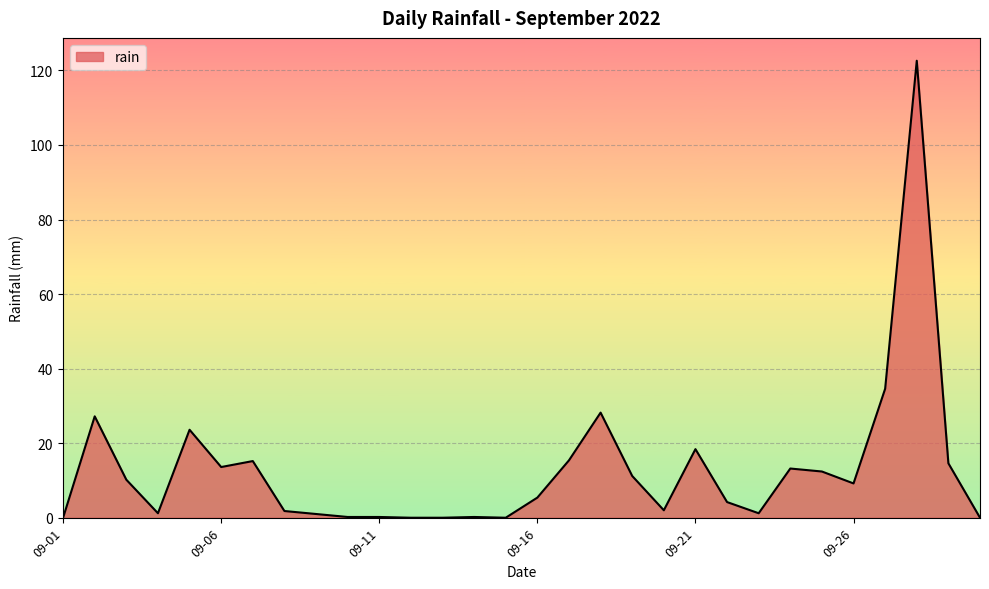

What is the difference between the maximum and minimum values?

122.6